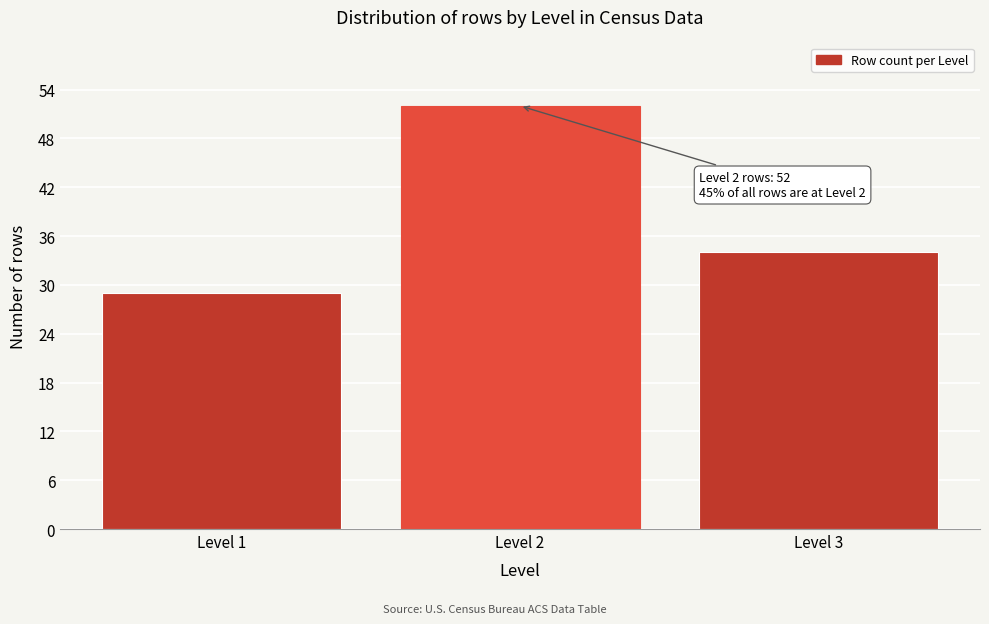

Reading left to right, list all the values displayed in this chart.

29	52	34